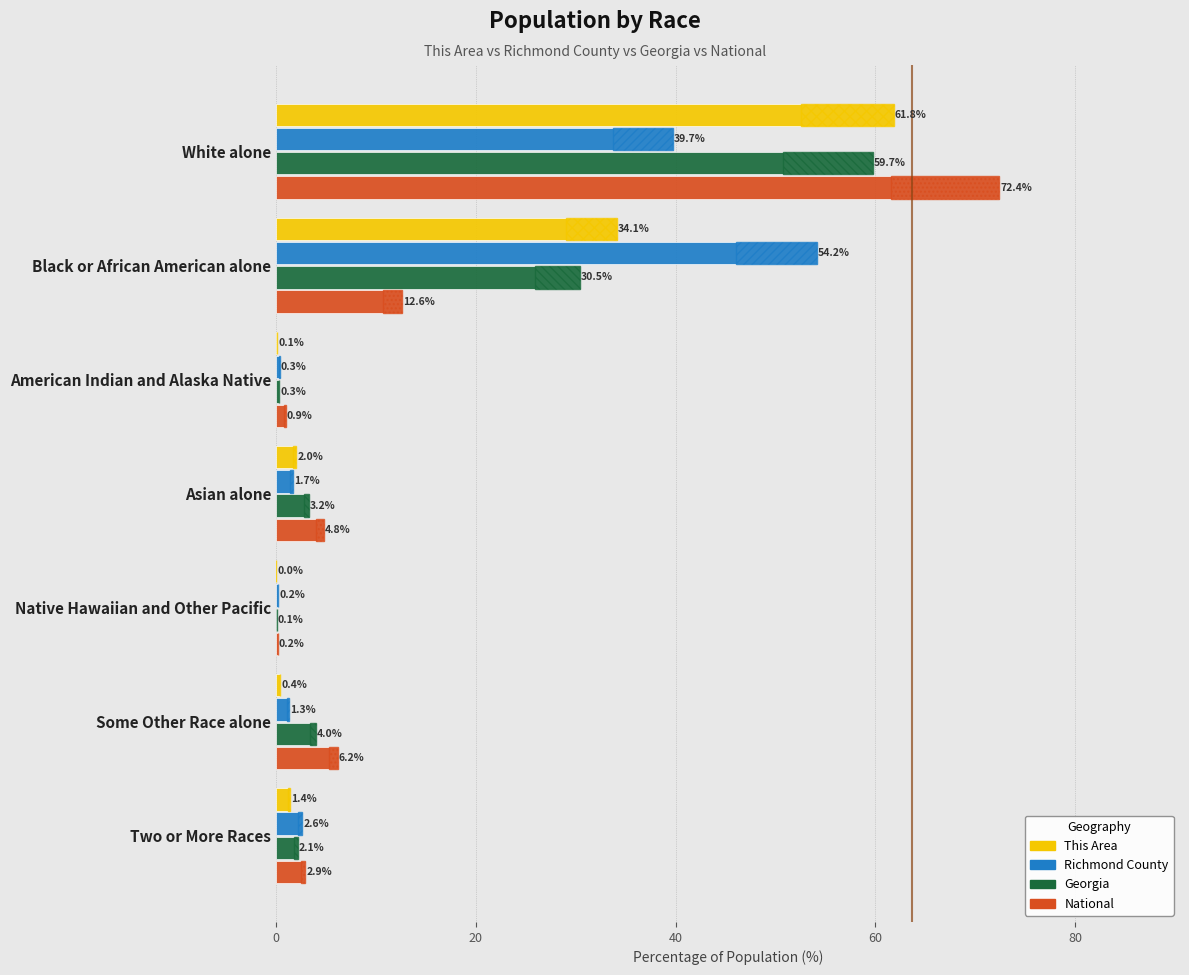

What is the value of the National bar at the 6th from the left?

6.2